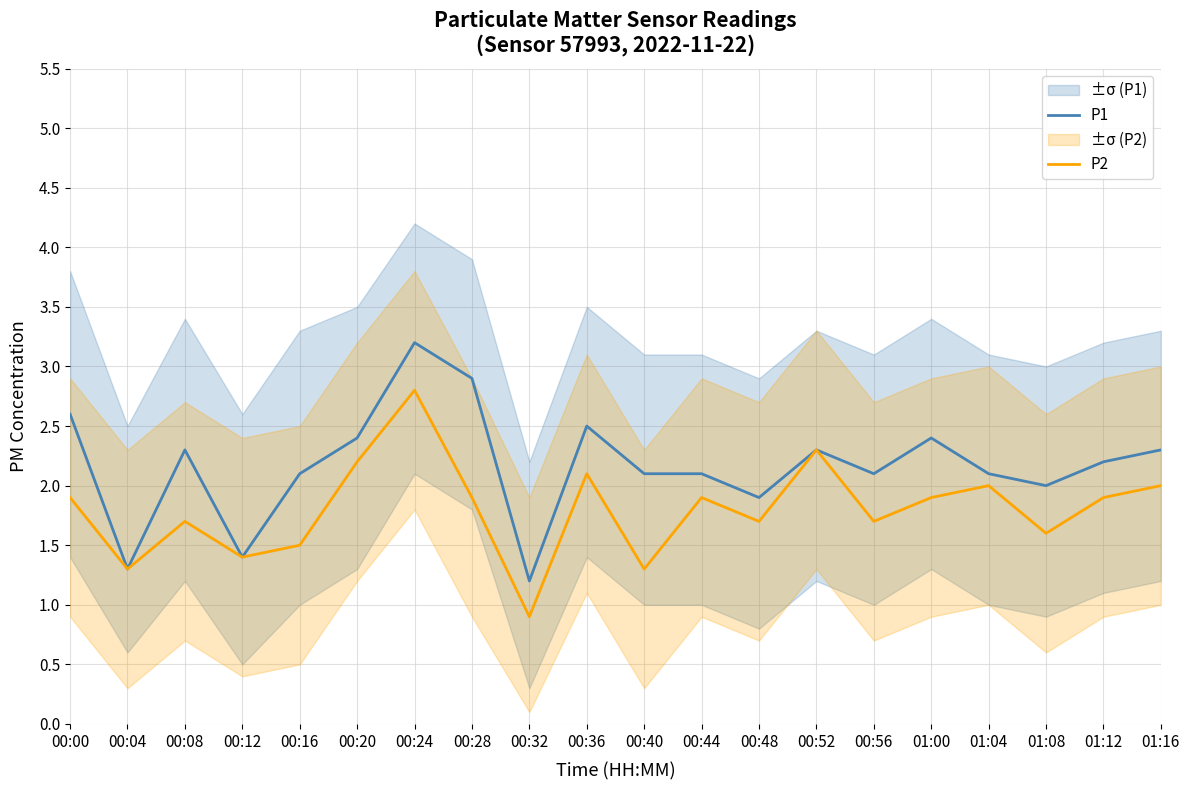

What is the sum of the P2 values at 01:16 and 00:48?

3.7